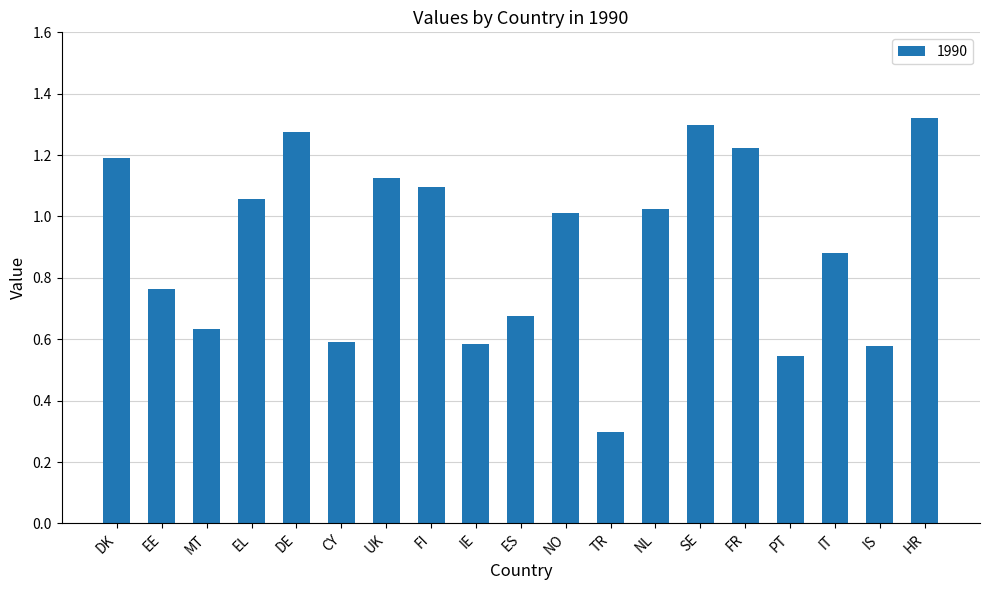

At which label is the value closest to 0?

TR